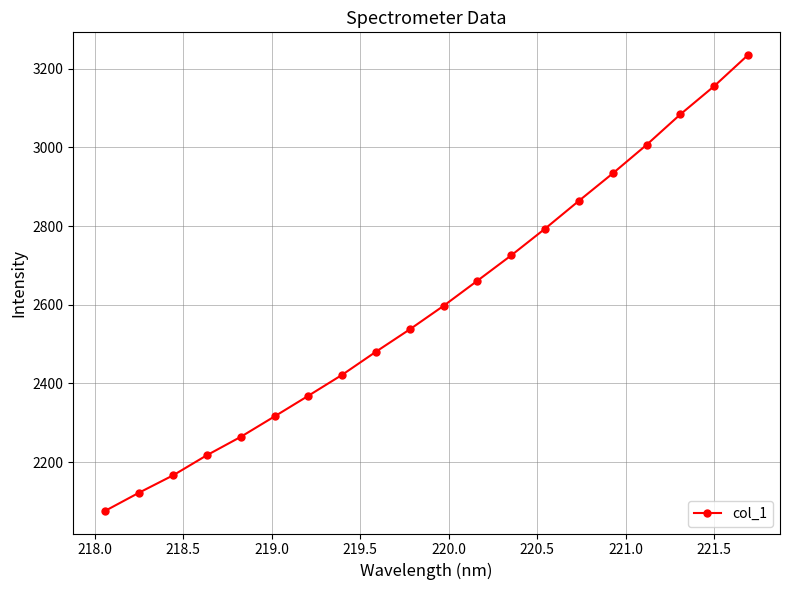

True or false: there are more than 1 points higher than both neighbors.

False